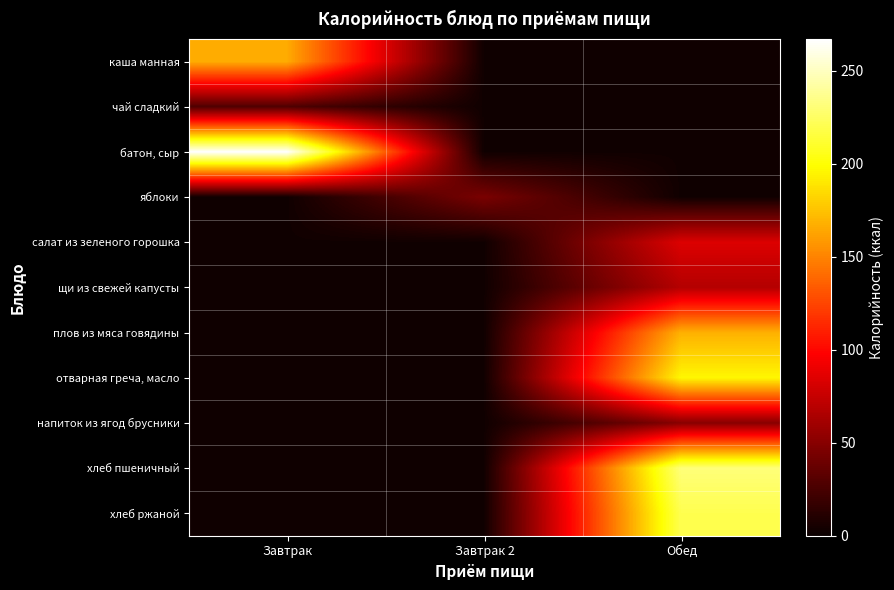

What is the greatest value displayed?

267.0